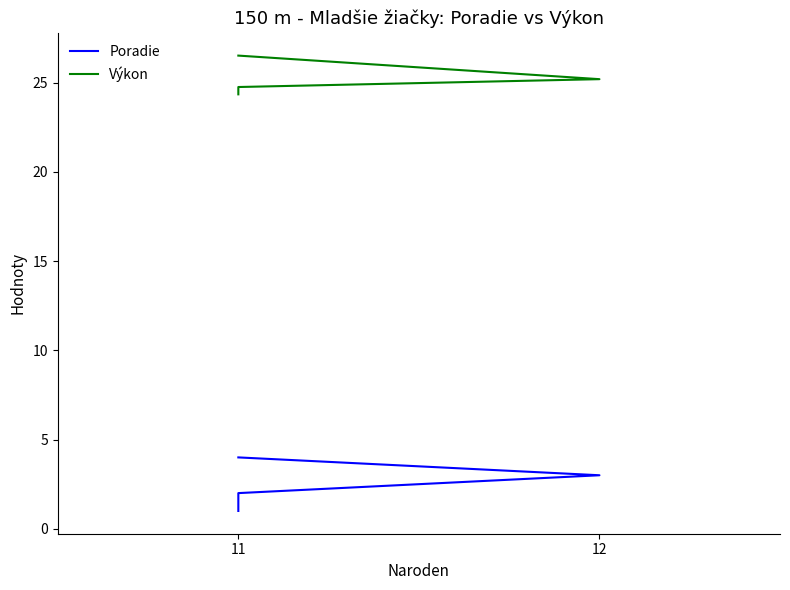

At 11, list the series in order from smallest to largest.

Poradie, Výkon